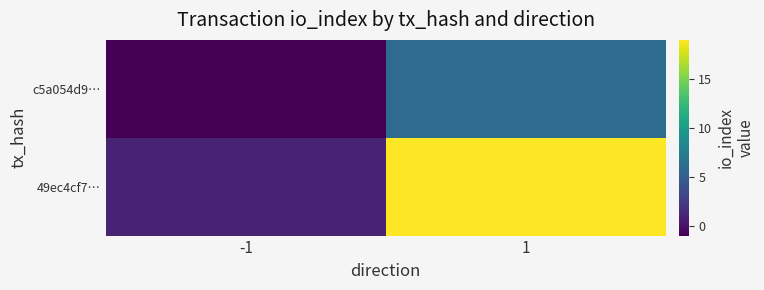

Which series has the largest range (max minus min)?

49ec4cf7…